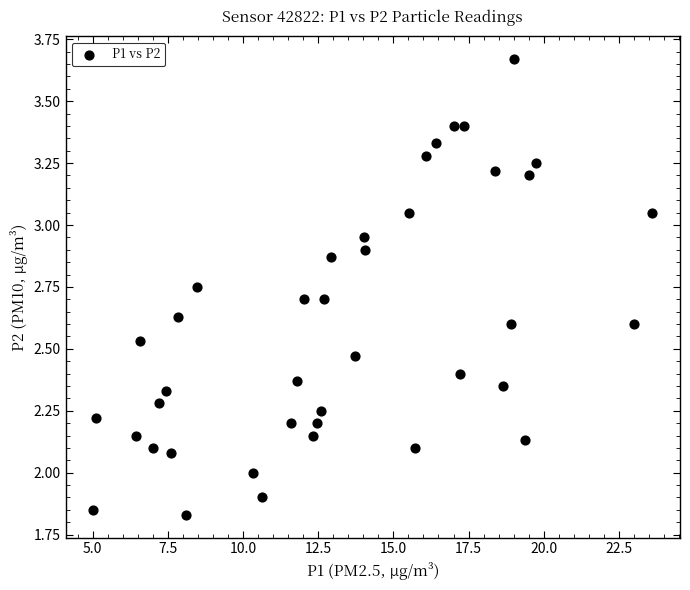

What is the range of X values (max minus min)?

18.6